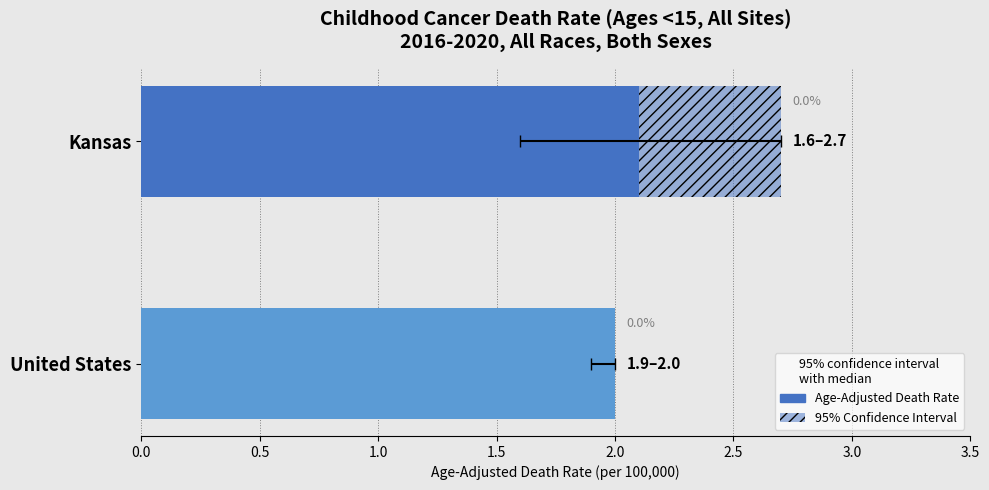

True or false: Upper CI has a value of 2.0 at United States.

True